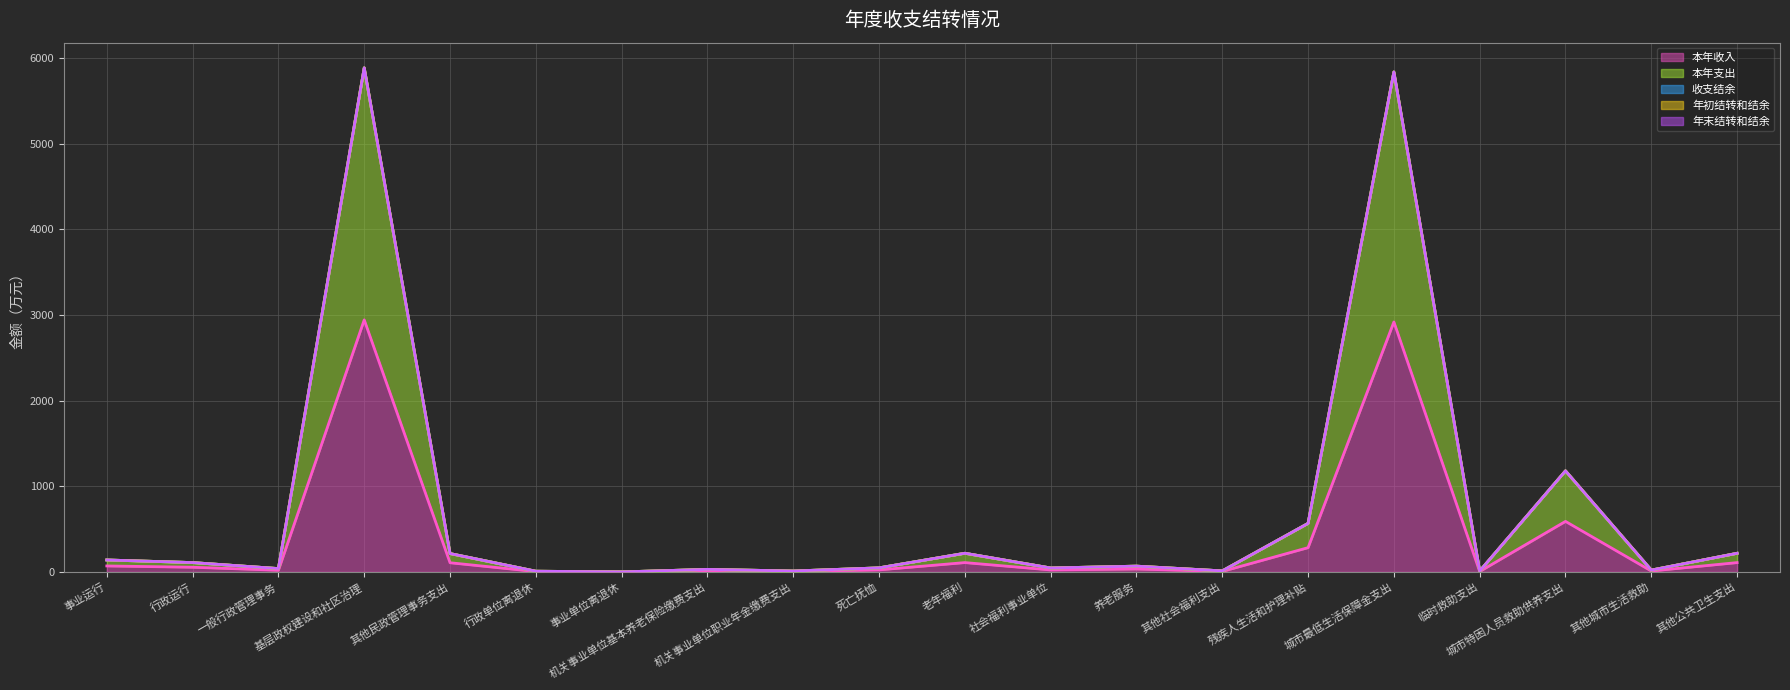

Reading left to right, what are all the values shown in this chart?

本年收入: 事业运行=69.7	行政运行=54.5	一般行政管理事务=19.5	基层政权建设和社区治理=2942.6	其他民政管理事务支出=107.1	行政单位离退休=4.1	事业单位离退休=0.0	机关事业单位基本养老保险缴费支出=14.8	机关事业单位职业年金缴费支出=5.2	死亡抚恤=23.7	老年福利=108.9	社会福利事业单位=22.9	养老服务=33.7	其他社会福利支出=6.0	残疾人生活和护理补贴=283.3	城市最低生活保障金支出=2918.6	临时救助支出=5.0	城市特困人员救助供养支出=590.0	其他城市生活救助=10.6	其他公共卫生支出=108.7
本年支出: 事业运行=69.7	行政运行=54.5	一般行政管理事务=19.5	基层政权建设和社区治理=2942.6	其他民政管理事务支出=107.1	行政单位离退休=4.1	事业单位离退休=0.0	机关事业单位基本养老保险缴费支出=14.8	机关事业单位职业年金缴费支出=5.2	死亡抚恤=23.7	老年福利=108.9	社会福利事业单位=22.9	养老服务=33.7	其他社会福利支出=6.0	残疾人生活和护理补贴=283.3	城市最低生活保障金支出=2918.6	临时救助支出=5.0	城市特困人员救助供养支出=590.0	其他城市生活救助=10.6	其他公共卫生支出=108.7
收支结余: 事业运行=0.0	行政运行=0.0	一般行政管理事务=0.0	基层政权建设和社区治理=0.0	其他民政管理事务支出=0.0	行政单位离退休=0.0	事业单位离退休=0.0	机关事业单位基本养老保险缴费支出=0.0	机关事业单位职业年金缴费支出=0.0	死亡抚恤=0.0	老年福利=0.0	社会福利事业单位=0.0	养老服务=0.0	其他社会福利支出=0.0	残疾人生活和护理补贴=0.0	城市最低生活保障金支出=0.0	临时救助支出=0.0	城市特困人员救助供养支出=0.0	其他城市生活救助=0.0	其他公共卫生支出=0.0
年初结转和结余: 事业运行=0.0	行政运行=0.0	一般行政管理事务=0.0	基层政权建设和社区治理=0.0	其他民政管理事务支出=0.0	行政单位离退休=0.0	事业单位离退休=0.0	机关事业单位基本养老保险缴费支出=0.0	机关事业单位职业年金缴费支出=0.0	死亡抚恤=0.0	老年福利=0.0	社会福利事业单位=0.0	养老服务=0.0	其他社会福利支出=0.0	残疾人生活和护理补贴=0.0	城市最低生活保障金支出=0.0	临时救助支出=0.0	城市特困人员救助供养支出=0.0	其他城市生活救助=0.0	其他公共卫生支出=0.0
年末结转和结余: 事业运行=0.0	行政运行=0.0	一般行政管理事务=0.0	基层政权建设和社区治理=0.0	其他民政管理事务支出=0.0	行政单位离退休=0.0	事业单位离退休=0.0	机关事业单位基本养老保险缴费支出=0.0	机关事业单位职业年金缴费支出=0.0	死亡抚恤=0.0	老年福利=0.0	社会福利事业单位=0.0	养老服务=0.0	其他社会福利支出=0.0	残疾人生活和护理补贴=0.0	城市最低生活保障金支出=0.0	临时救助支出=0.0	城市特困人员救助供养支出=0.0	其他城市生活救助=0.0	其他公共卫生支出=0.0